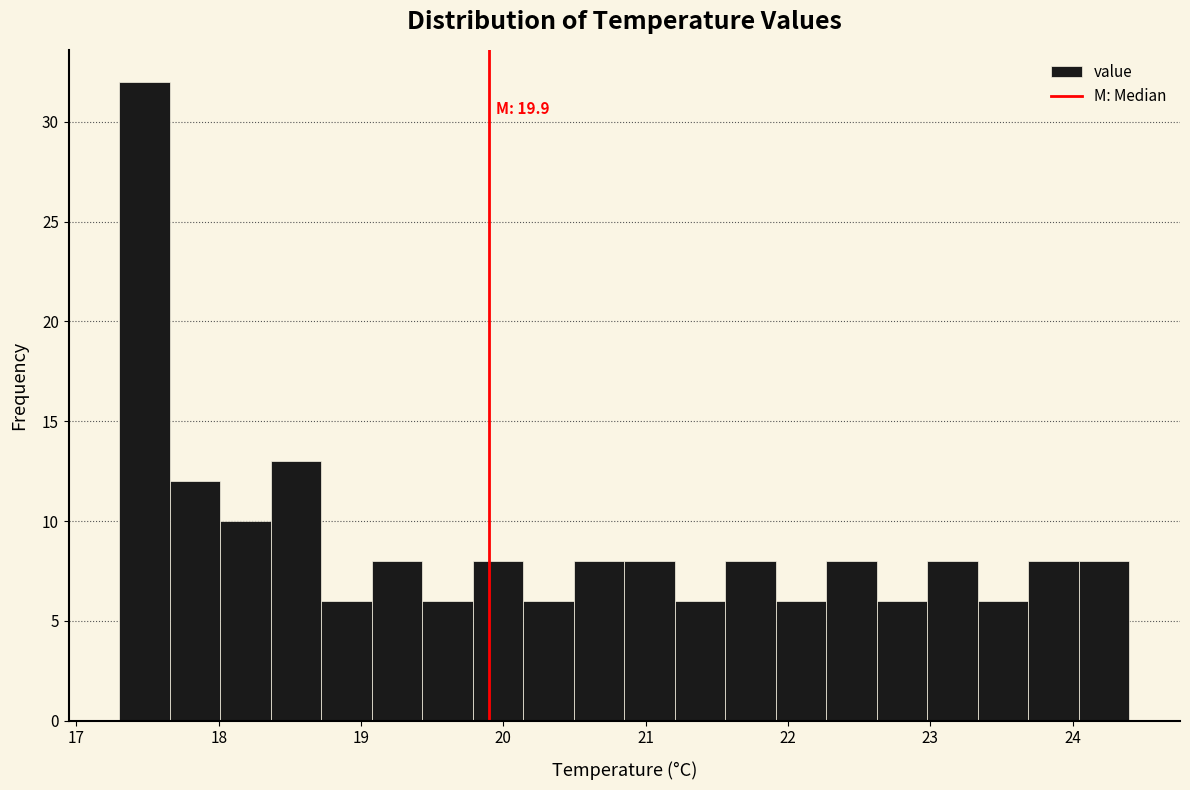

Read against the x-axis, roughly where is the centre of the tallest bar?

17.5